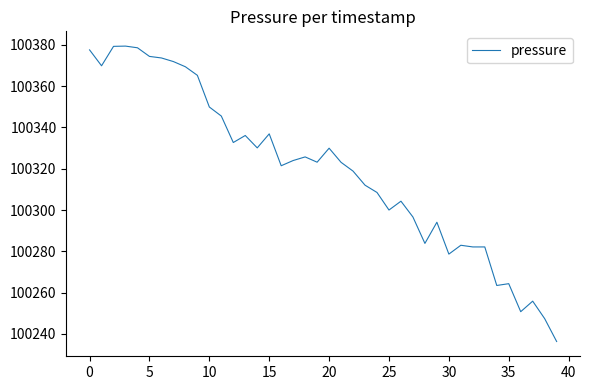

What is the maximum value shown in the chart?

100379.4